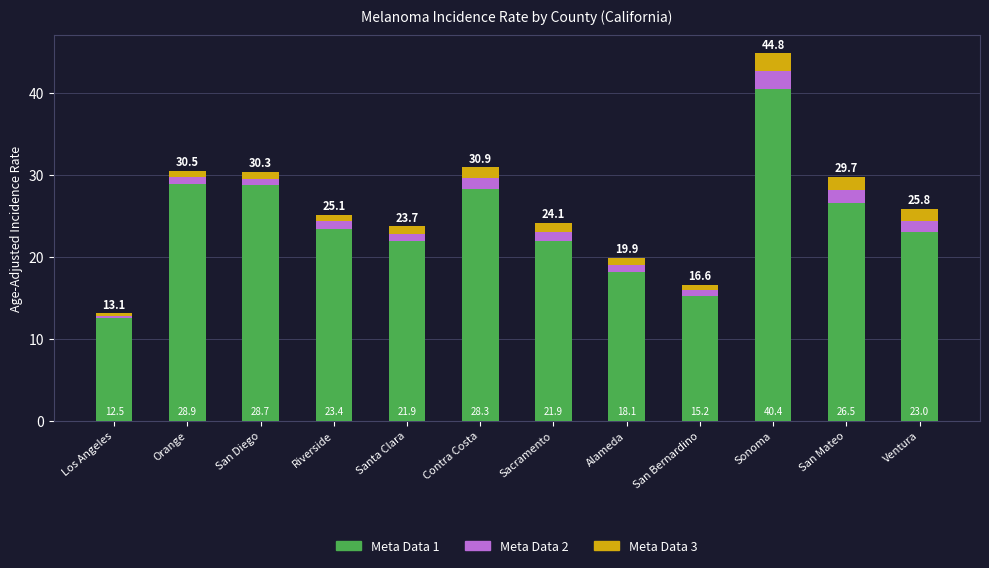

The value of Meta Data 1 at Contra Costa is 28.3. True or false?

True